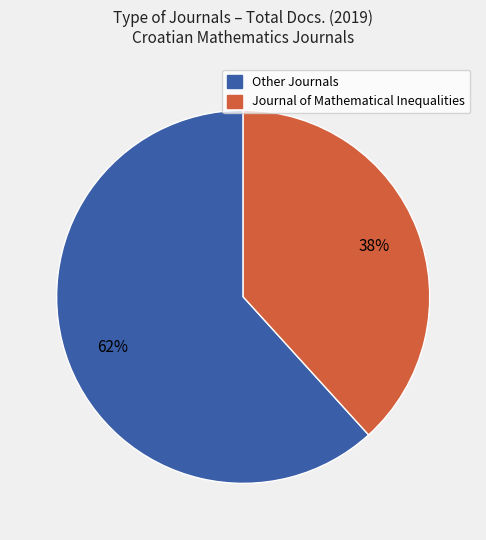

Is there a majority slice in this chart?

Yes